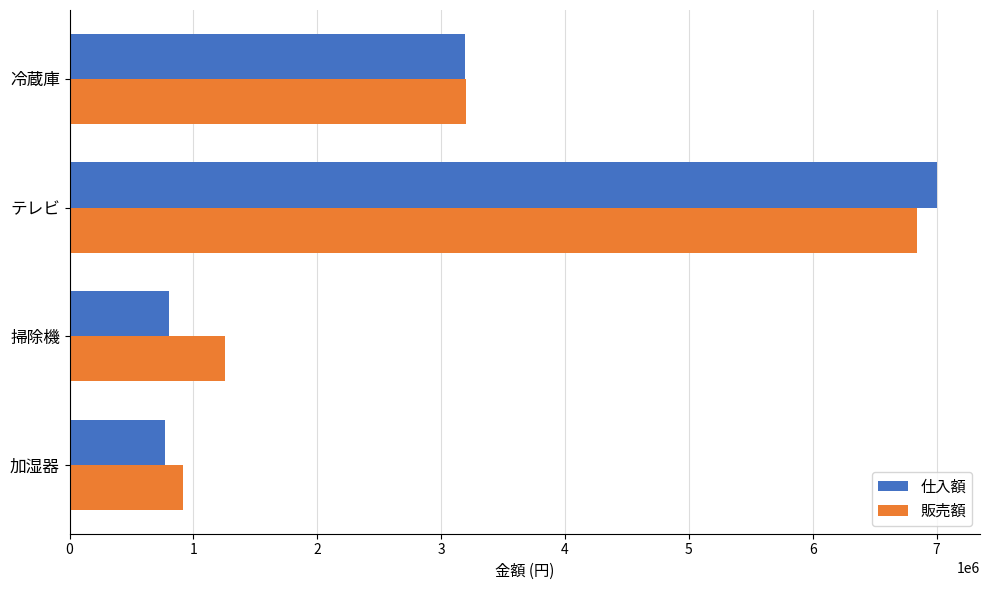

What is the minimum value shown in the chart?

768000